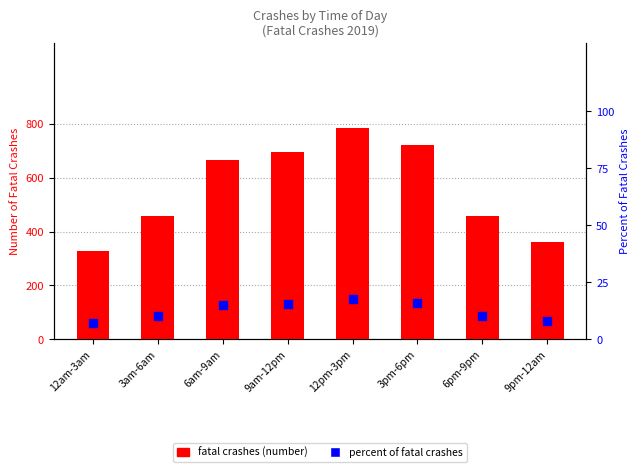

Which series contains the highest Y value?

fatal crashes